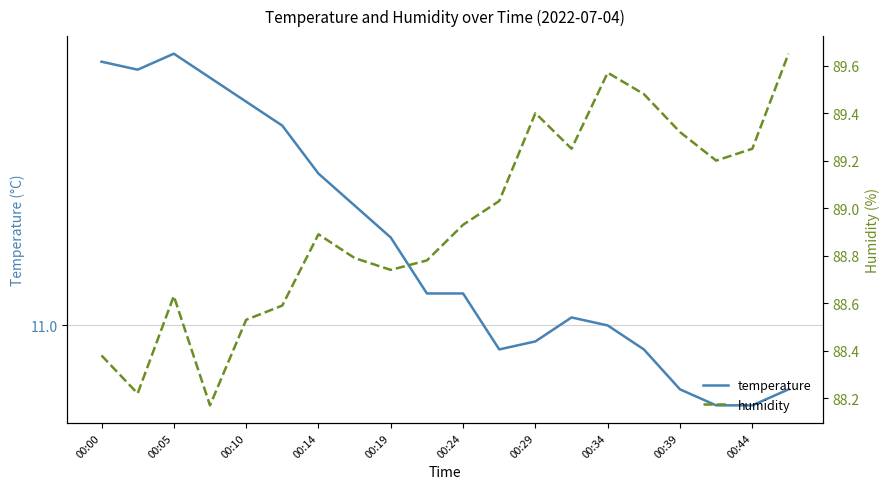

At how many categories does at least one series exceed 45?

20